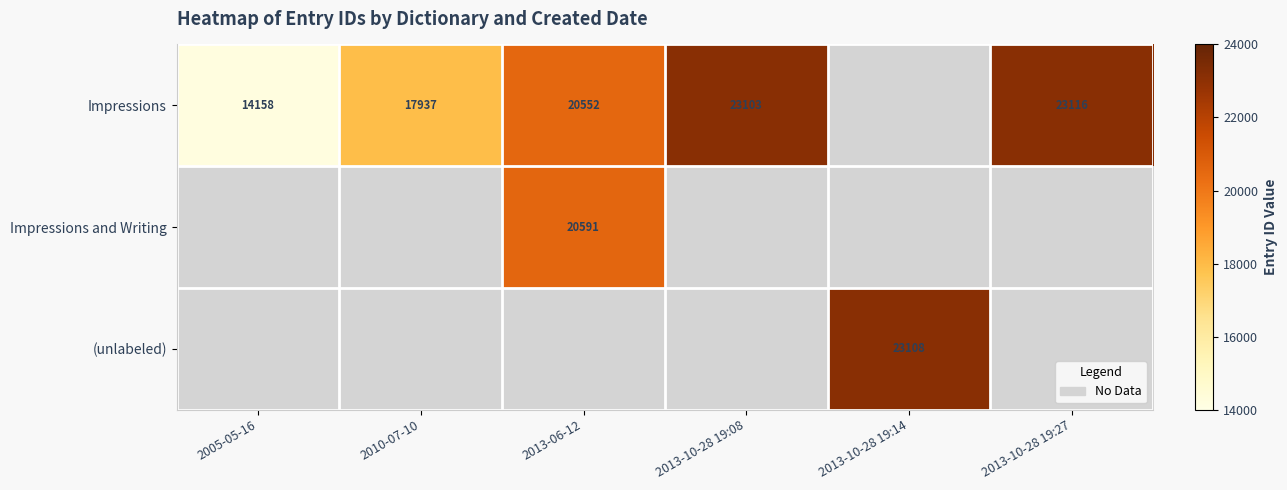

The value of Impressions at 2013-10-28 19:08 is 23103. True or false?

True